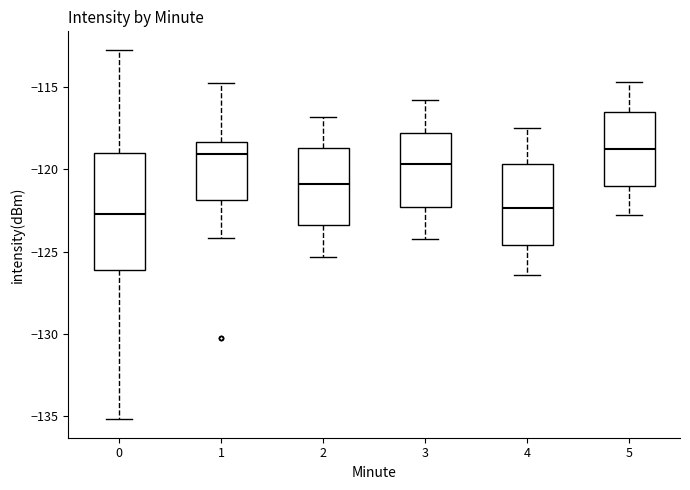

Comparing the boxes themselves (not the whiskers), which one is the tallest?

0